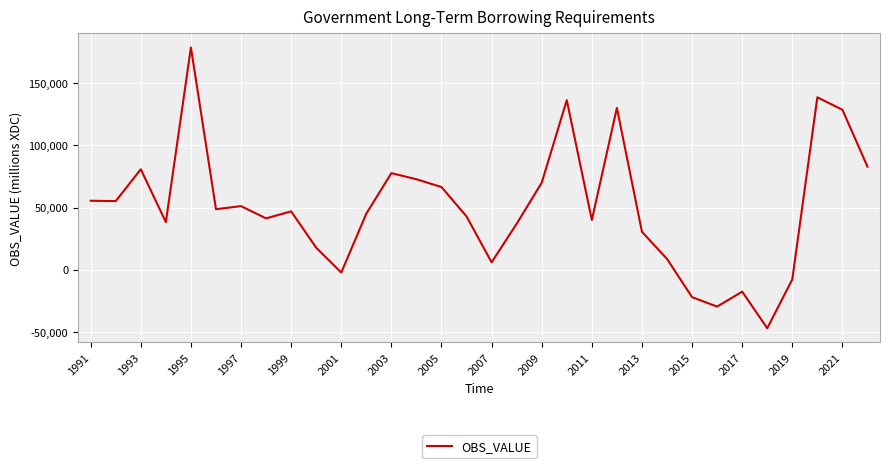

What is the maximum value shown in the chart?

178488